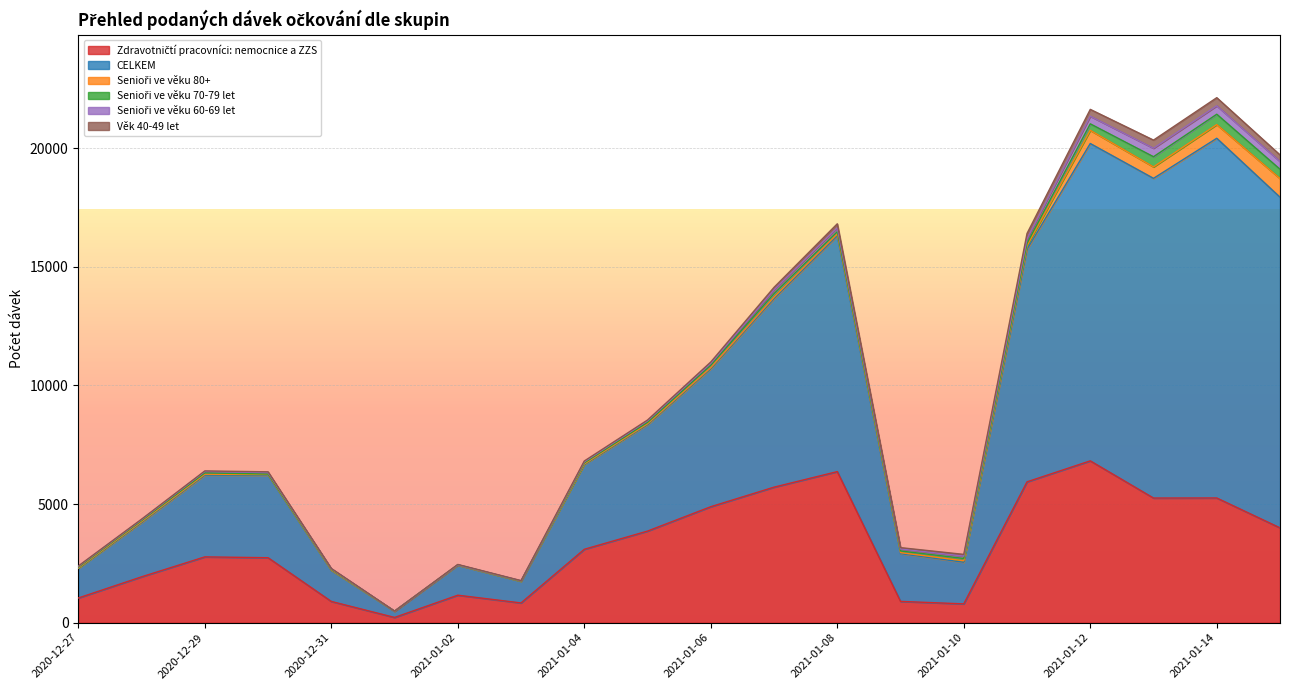

What is the lowest value of the Zdravotničtí pracovníci: nemocnice a ZZS series?

219